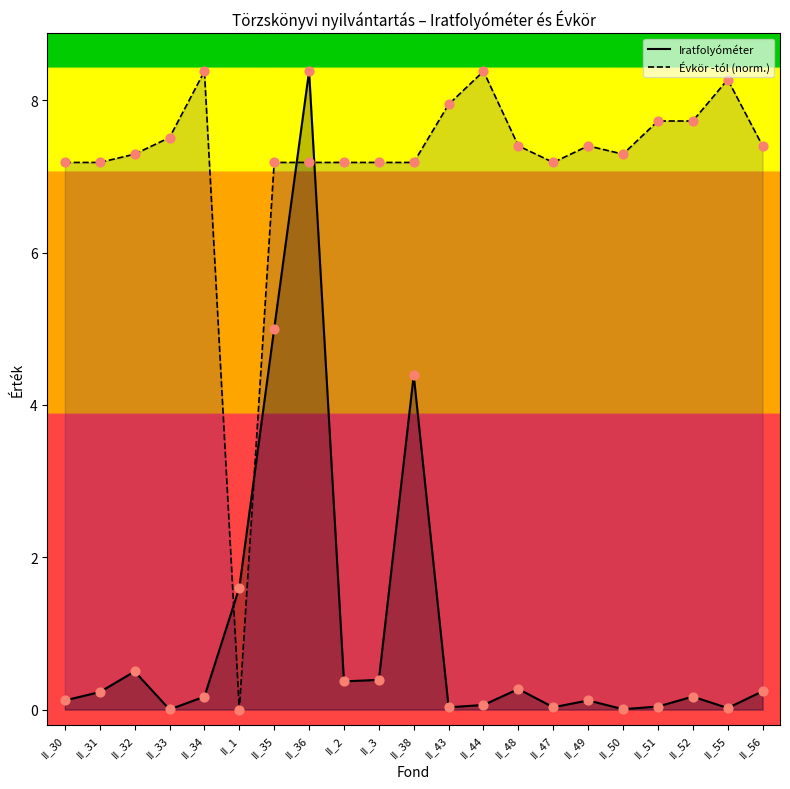

Which series has the largest total across all categories?

Évkör -tól (norm.)